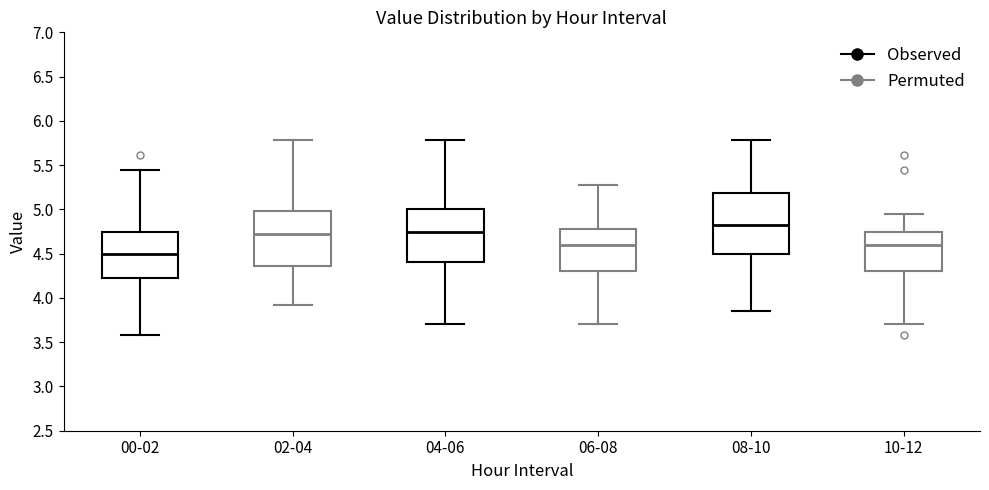

Reading left to right, transcribe this box plot: for each box, give where its median line is, the range the box spans, and where its two whiskers end, as read against the y-axis. The values are not printed on the chart, so give them approximately, as read against the axis.

00-02: median 4.50, box 4.25 to 4.75, whiskers 3.60 to 5.45
02-04: median 4.70, box 4.35 to 5.00, whiskers 3.90 to 5.80
04-06: median 4.75, box 4.40 to 5.00, whiskers 3.70 to 5.80
06-08: median 4.60, box 4.30 to 4.80, whiskers 3.70 to 5.30
08-10: median 4.80, box 4.50 to 5.20, whiskers 3.85 to 5.80
10-12: median 4.60, box 4.30 to 4.75, whiskers 3.70 to 4.95